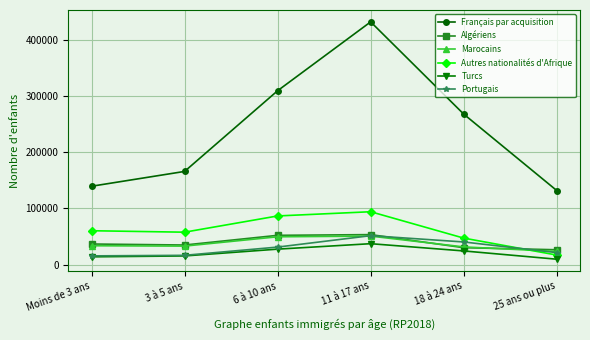

What position from the left is 11 à 17 ans?

4